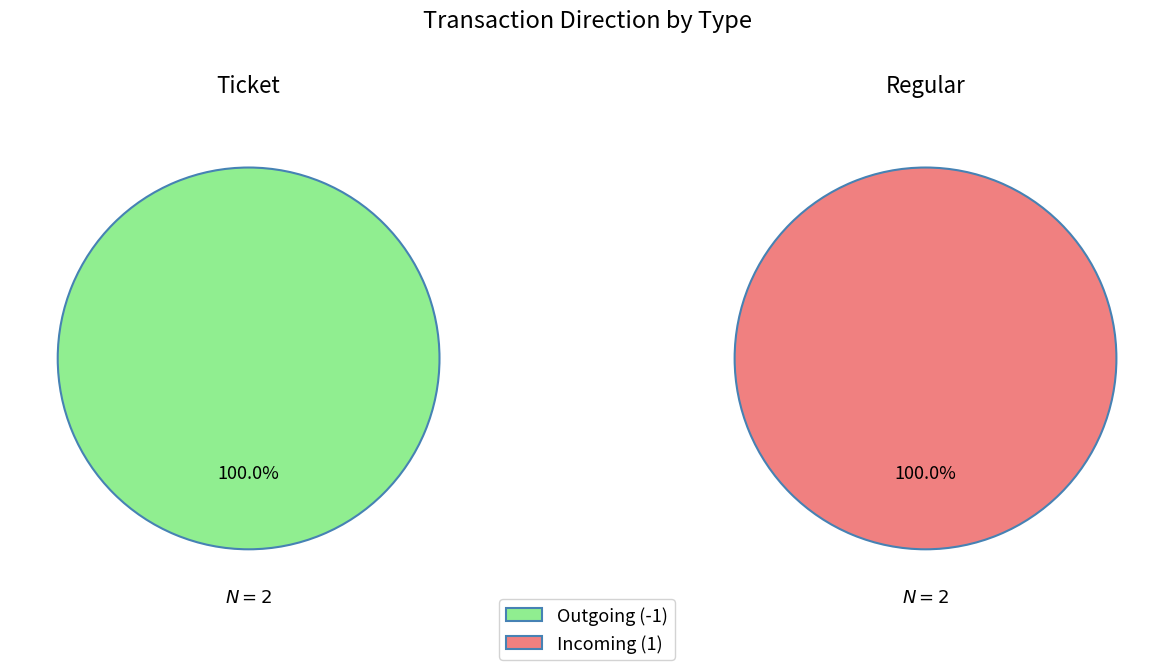

Which series has the widest spread of values?

Ticket